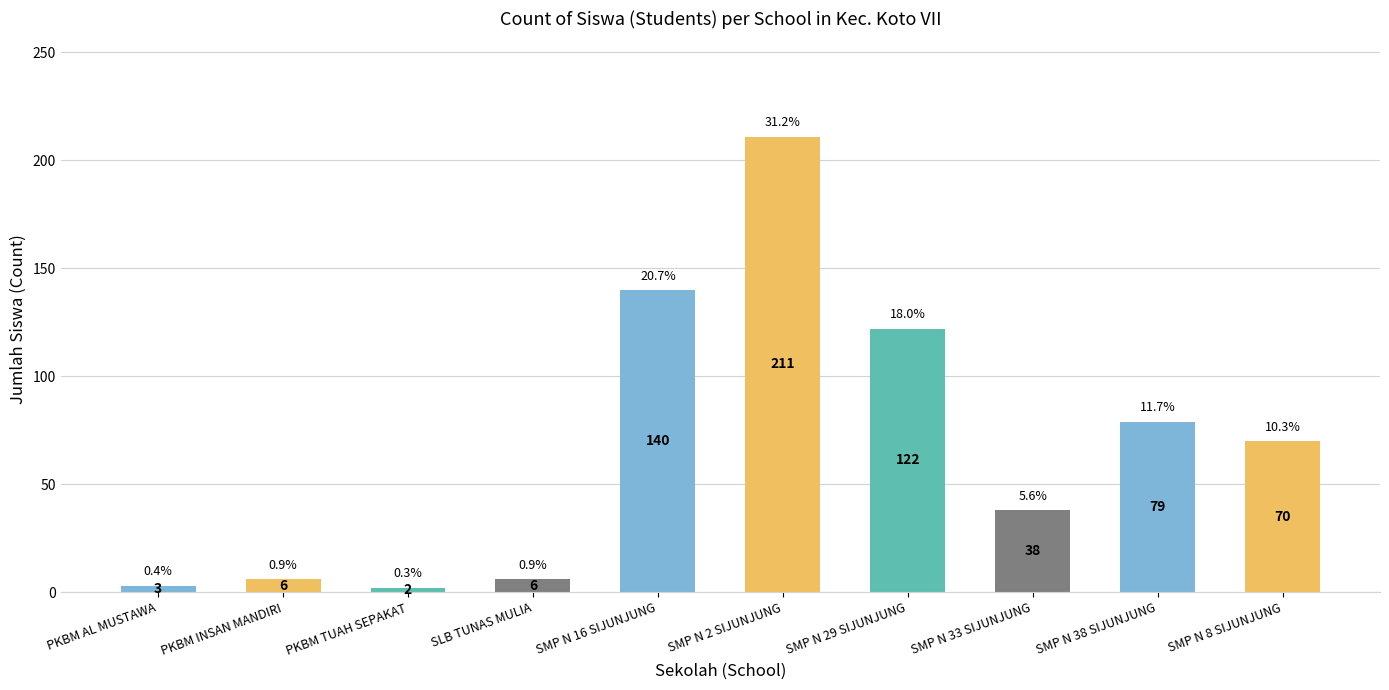

Reading right to left, extract all data points from this chart.

70	79	38	122	211	140	6	2	6	3